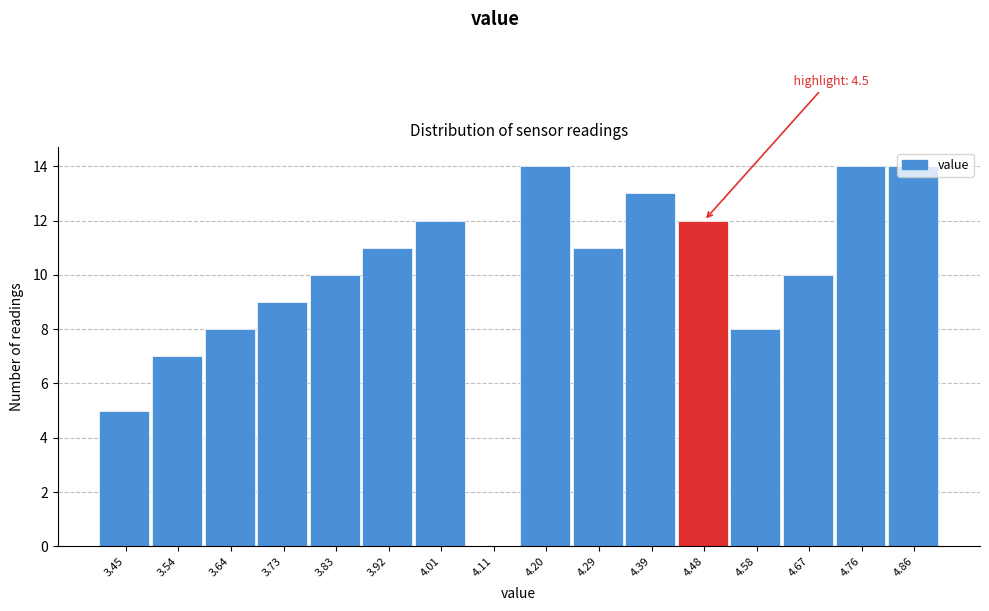

What is the change in value from 3.45 to 4.29?

+6